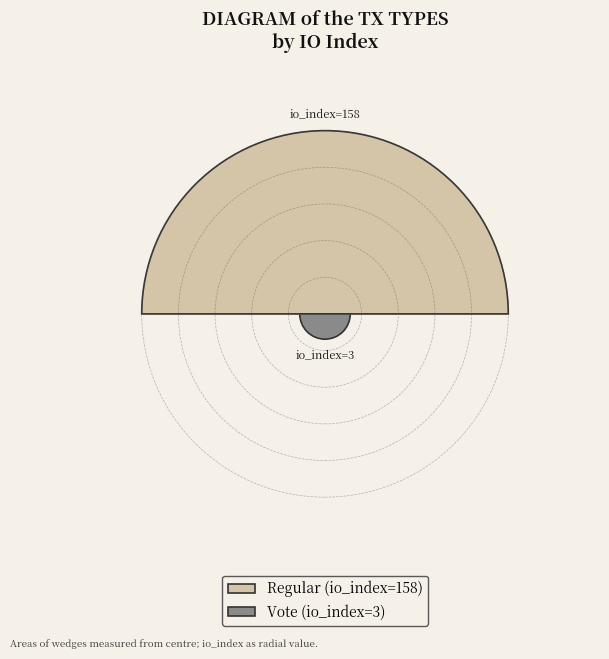

How many segments does this pie chart have?

2